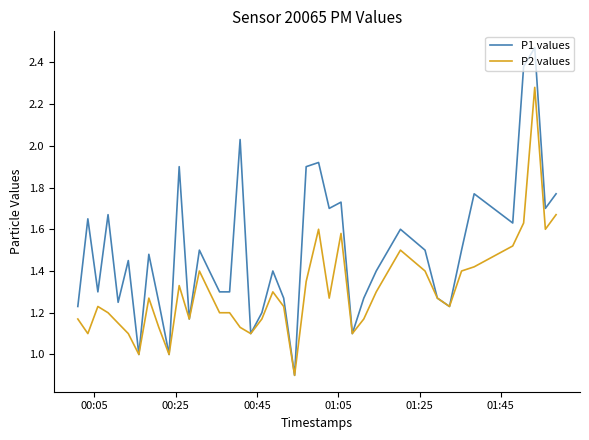

List the series in order of their overall mean, highest first.

P1 values, P2 values